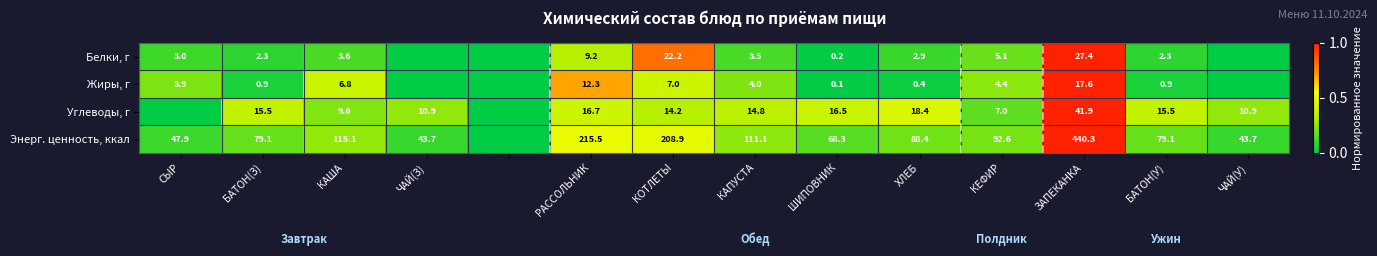

What is the spread (max minus min) of values at КЕФИР?

88.2